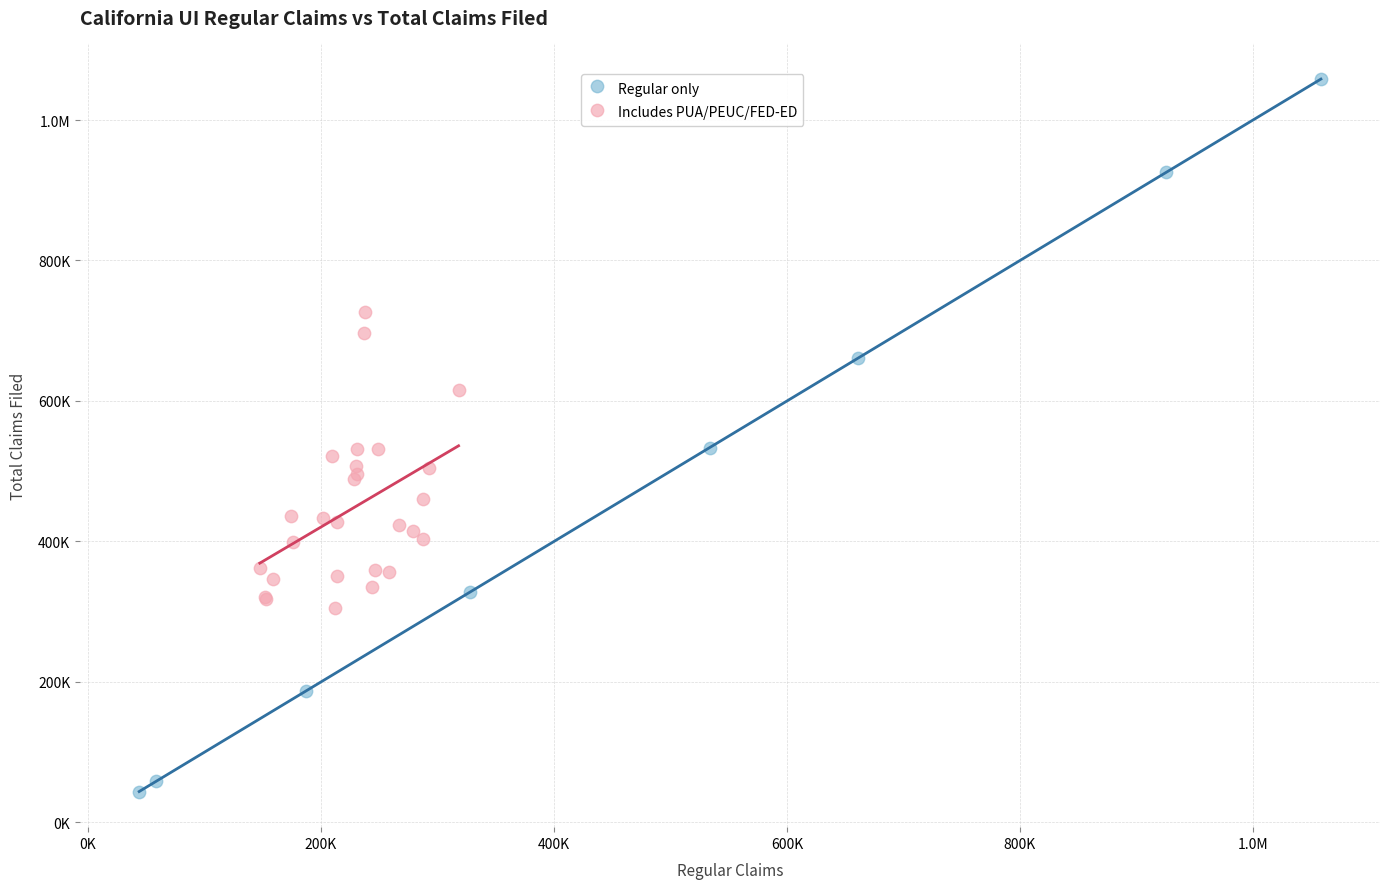

What are all the series names shown in the legend?

Regular only, Includes PUA/PEUC/FED-ED